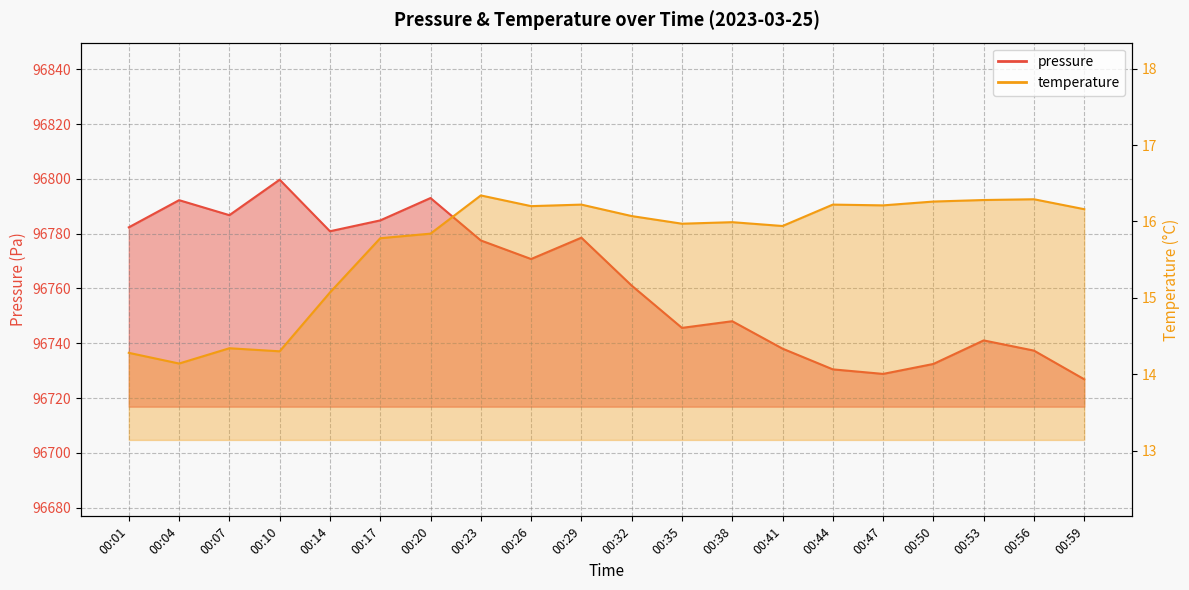

What are all the series names shown in the legend?

pressure, temperature